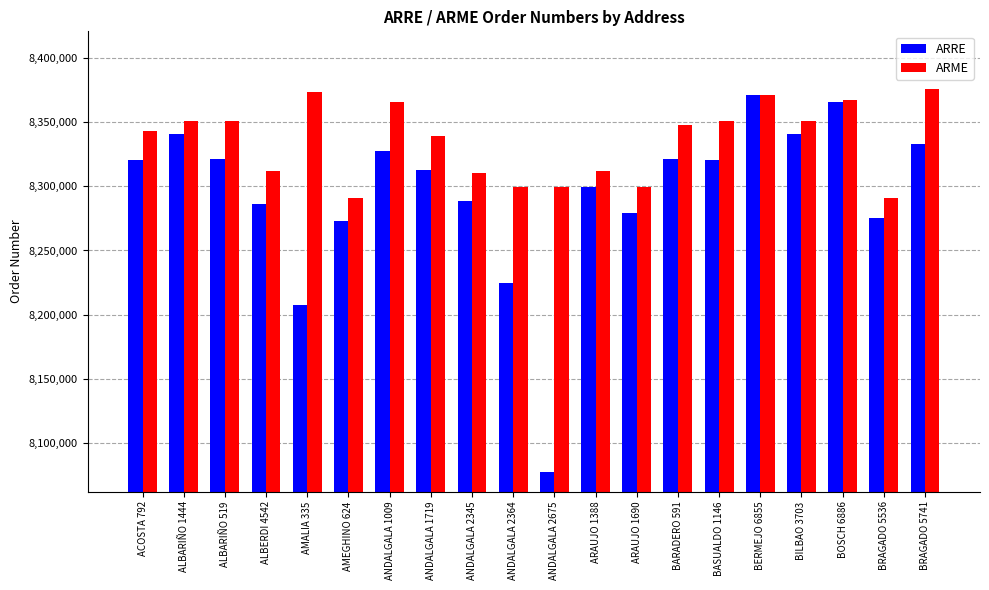

What is the difference between the highest and lowest values at ALBARIÑO 1444?

10056